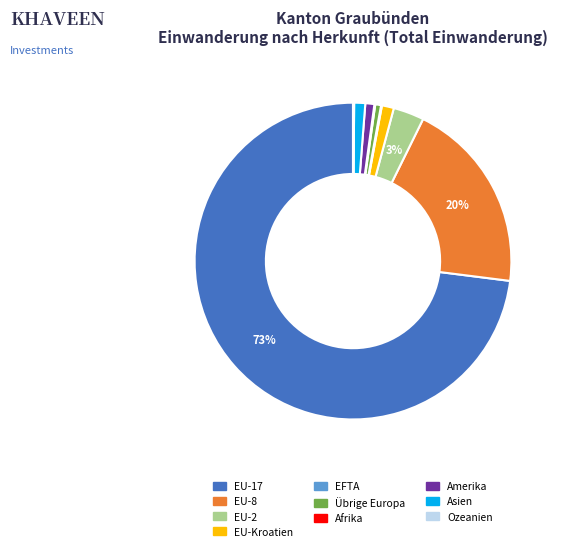

Which category has the biggest portion of the pie?

EU-17